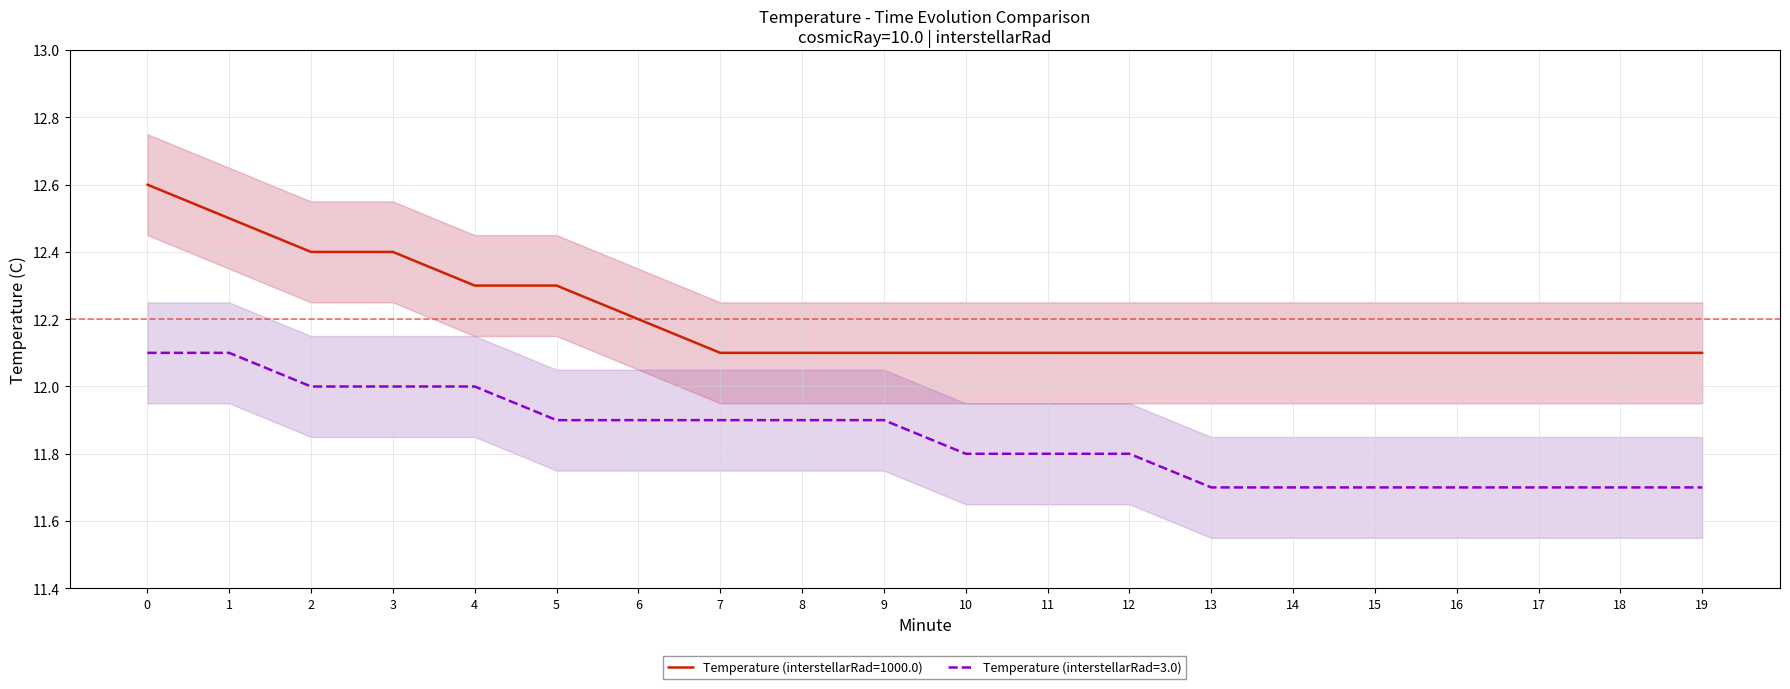

True or false: Temperature (interstellarRad=3.0) and Temperature (interstellarRad=1000.0) cross at least once.

False